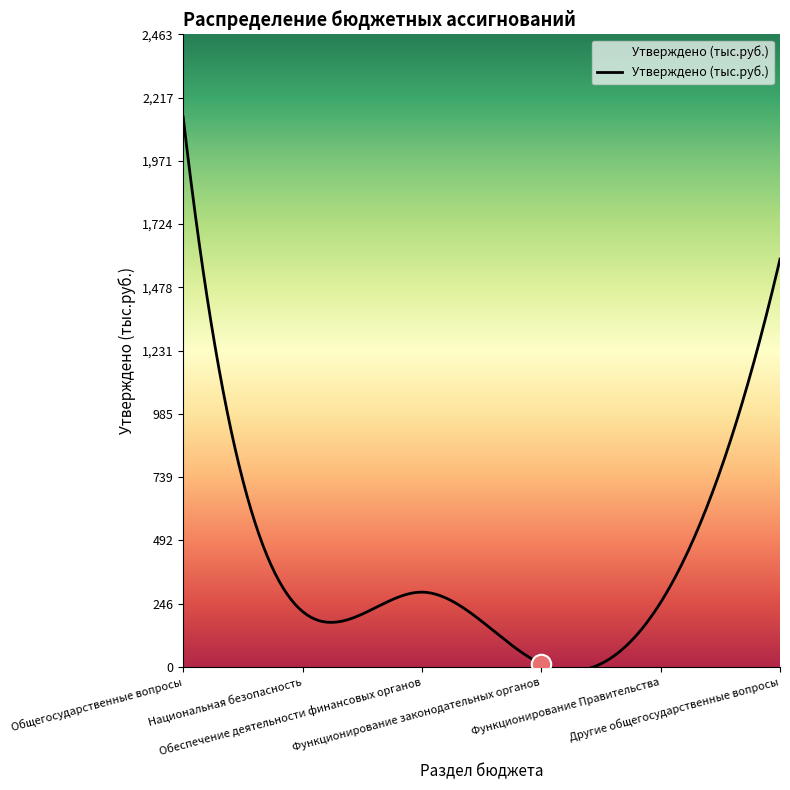

What is the maximum value shown in the chart?

2142.4